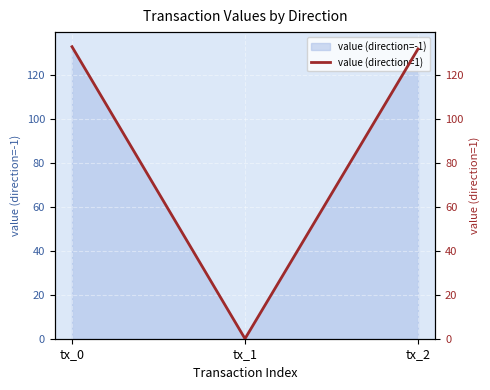

What is the change in value from tx_0 to tx_1?

-132.8